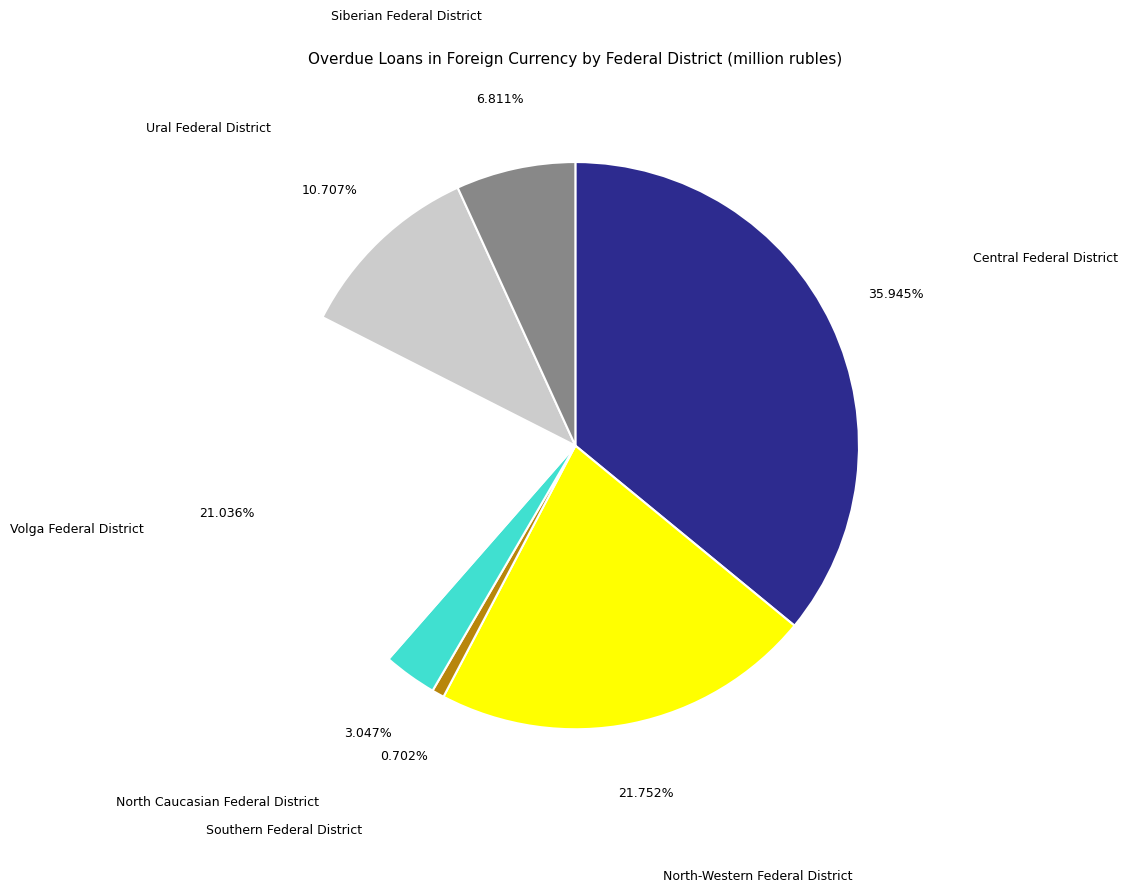

Do North Caucasian Federal District and Southern Federal District together represent more than half of the pie?

No